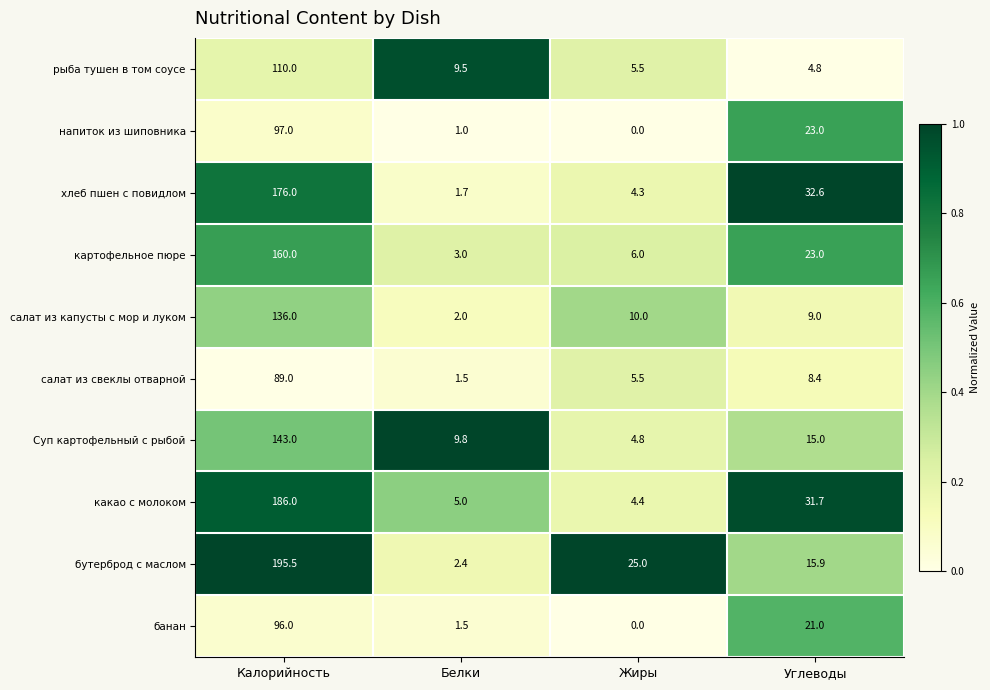

The бутерброд с маслом series shows 41.2 at Жиры. True or false?

False